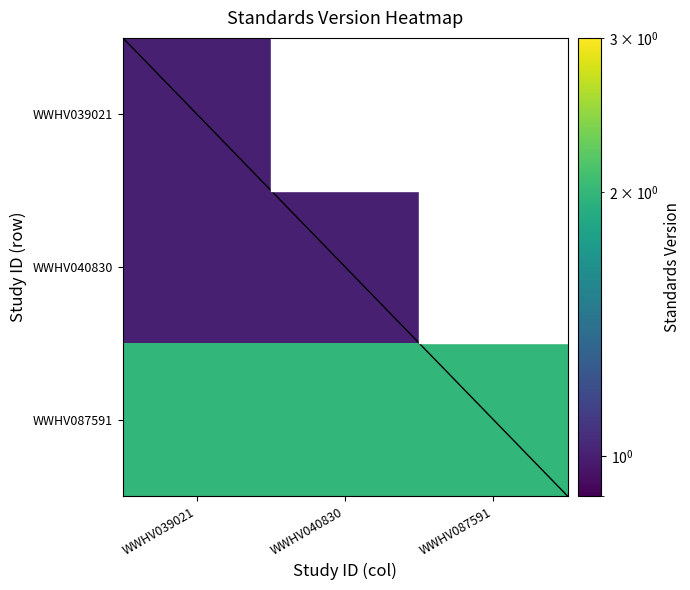

Rank the series by their maximum value, from lowest to highest.

WWHV039021, WWHV040830, WWHV087591